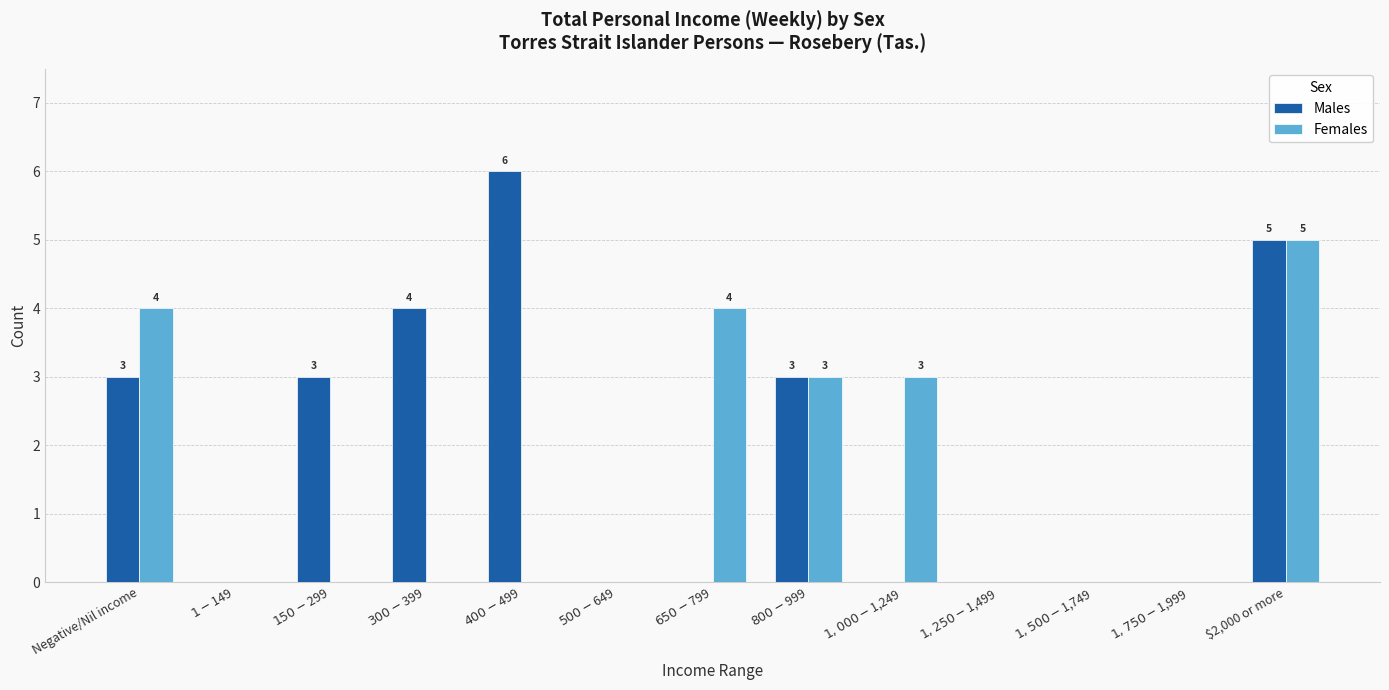

Is it true that Males equals 0 at $1,250-$1,499?

True